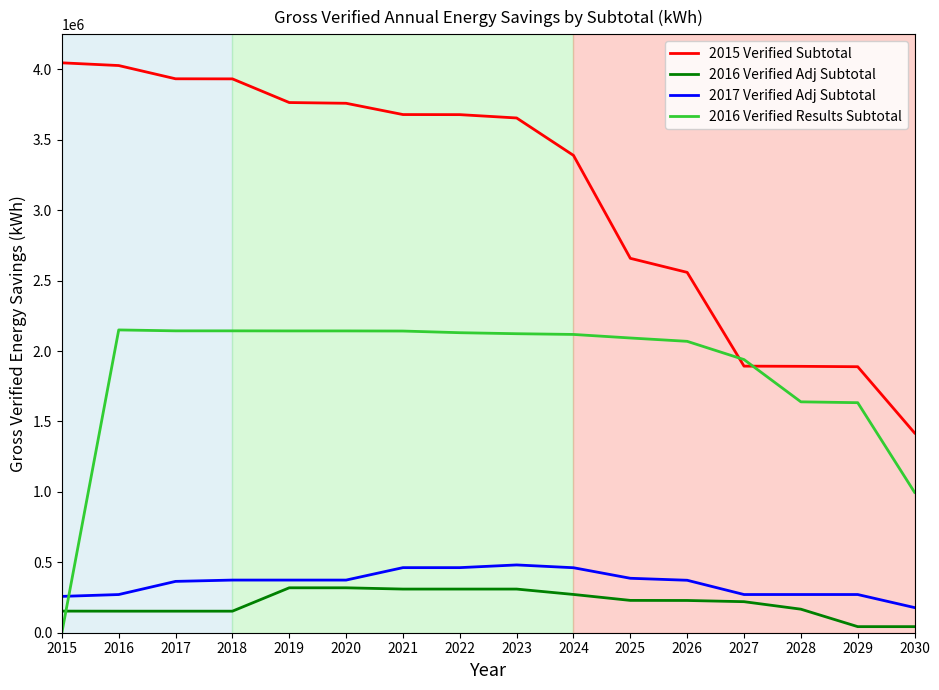

Which series has the largest total across all categories?

2015 Verified Subtotal